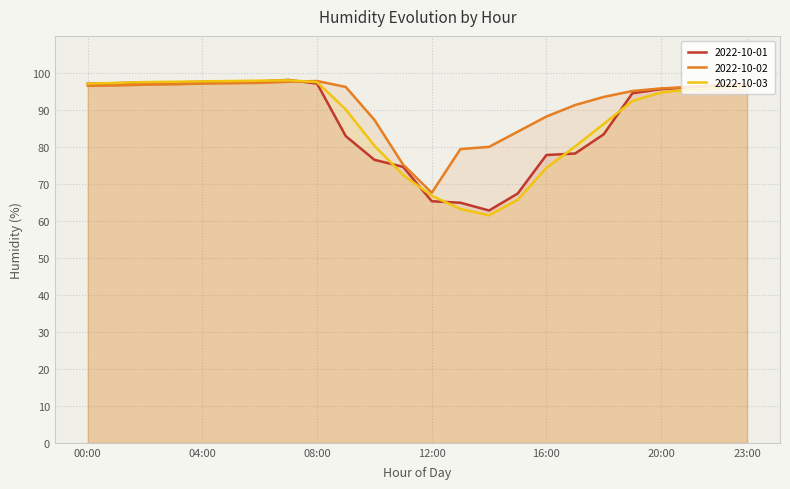

Which category has the lowest value in the 2022-10-02 series?

12:00